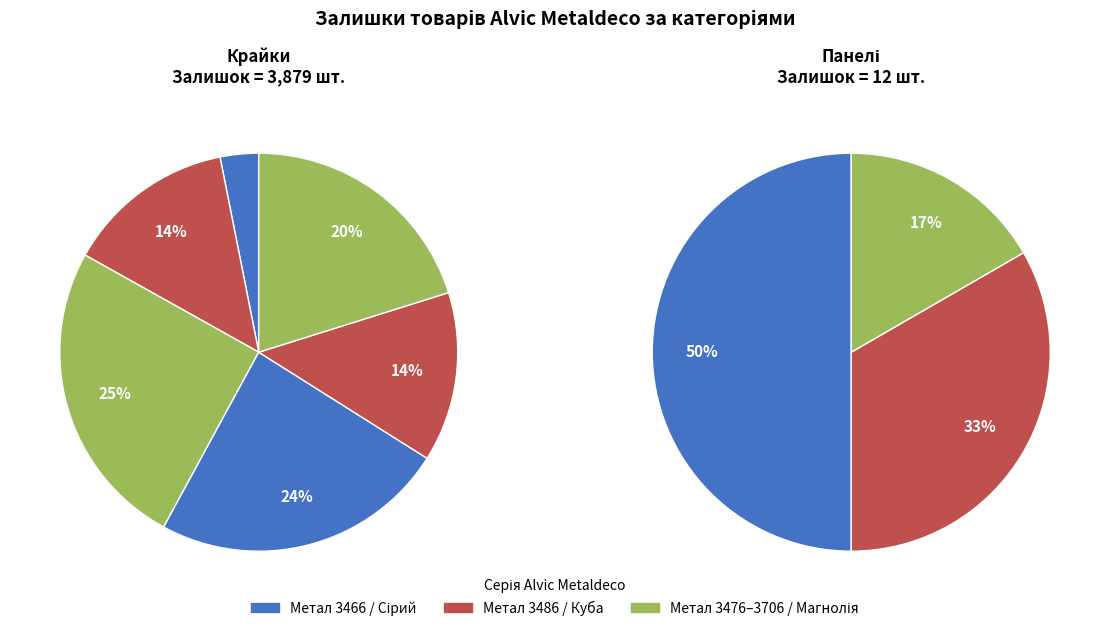

What is the ratio of the value at Крайка 3486 to the value at Крайка 3476?

0.5